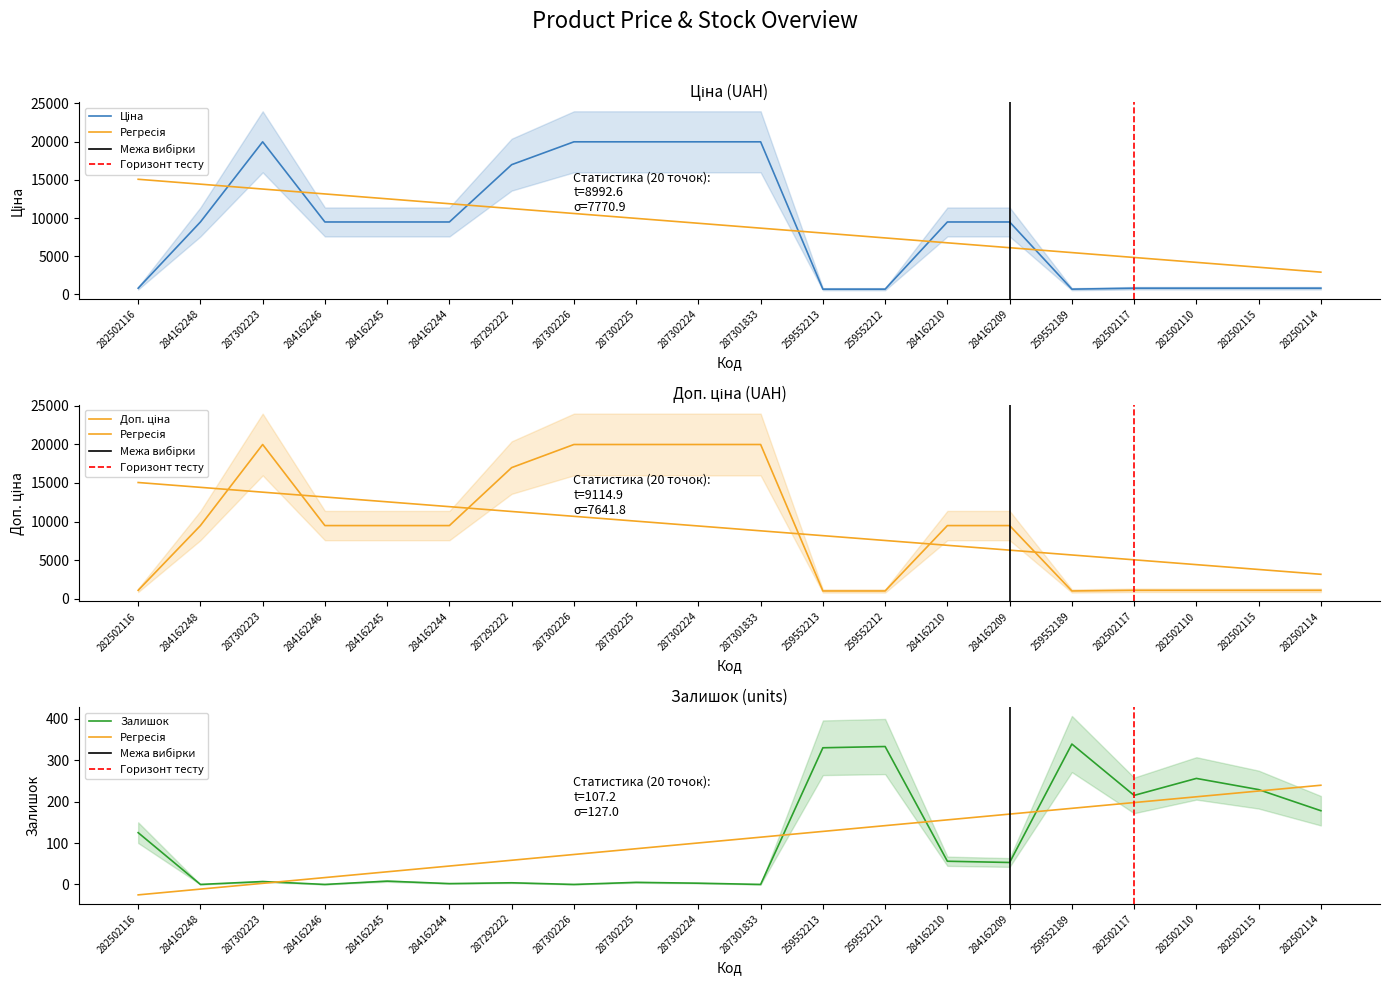

At which category does the chart reach its peak across all series?

287302223